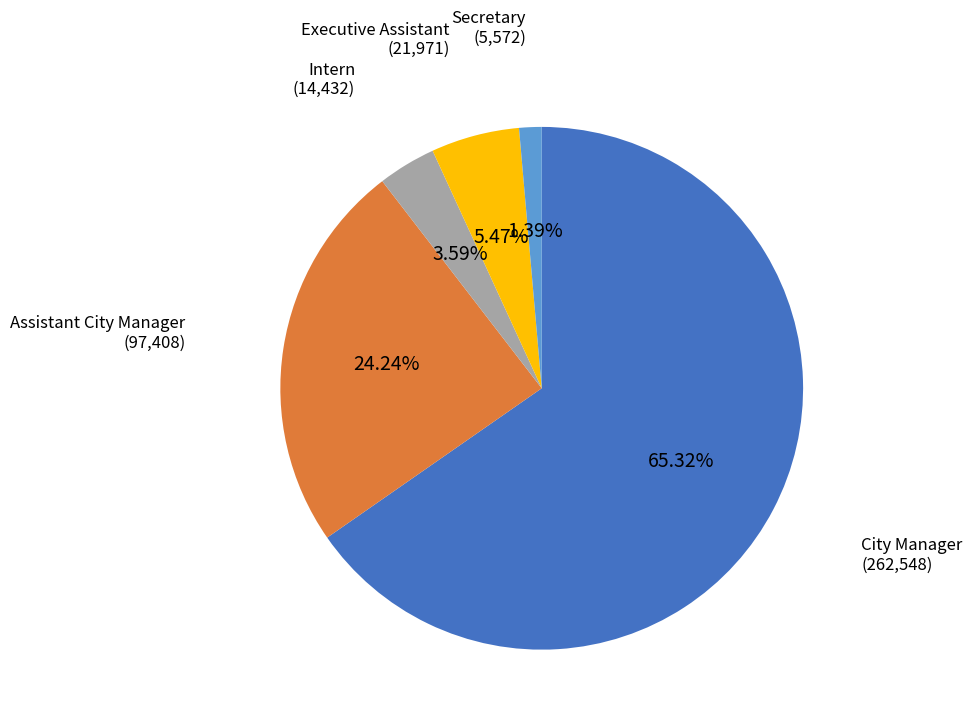

Is there a majority slice in this chart?

Yes